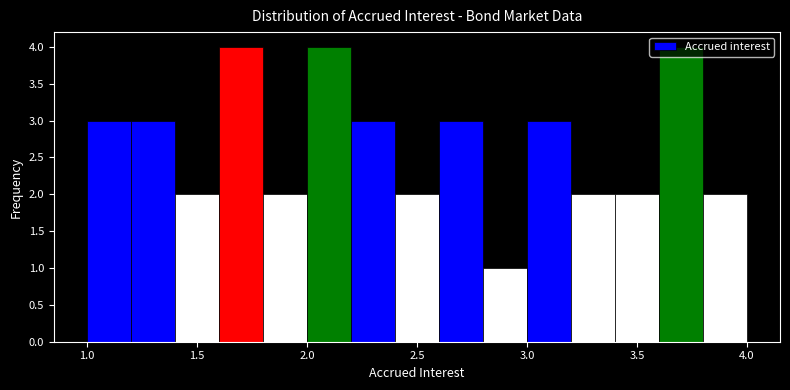

Reading left to right, transcribe this chart: for each bar, give the range it covers on the x-axis and its height. The values are not printed on the chart, so give them approximately, as read against the axis.

1.0 to 1.2: 3
1.2 to 1.4: 3
1.4 to 1.6: 2
1.6 to 1.8: 4
1.8 to 2.0: 2
2.0 to 2.2: 4
2.2 to 2.4: 3
2.4 to 2.6: 2
2.6 to 2.8: 3
2.8 to 3.0: 1
3.0 to 3.2: 3
3.2 to 3.4: 2
3.4 to 3.6: 2
3.6 to 3.8: 4
3.8 to 4.0: 2